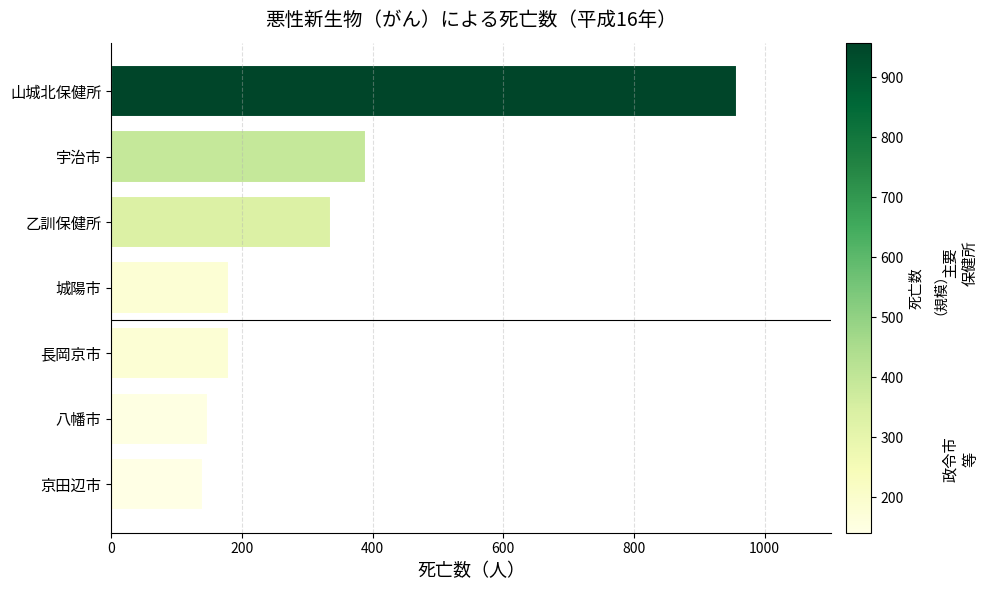

At which category does the chart reach its peak across all series?

山城北保健所